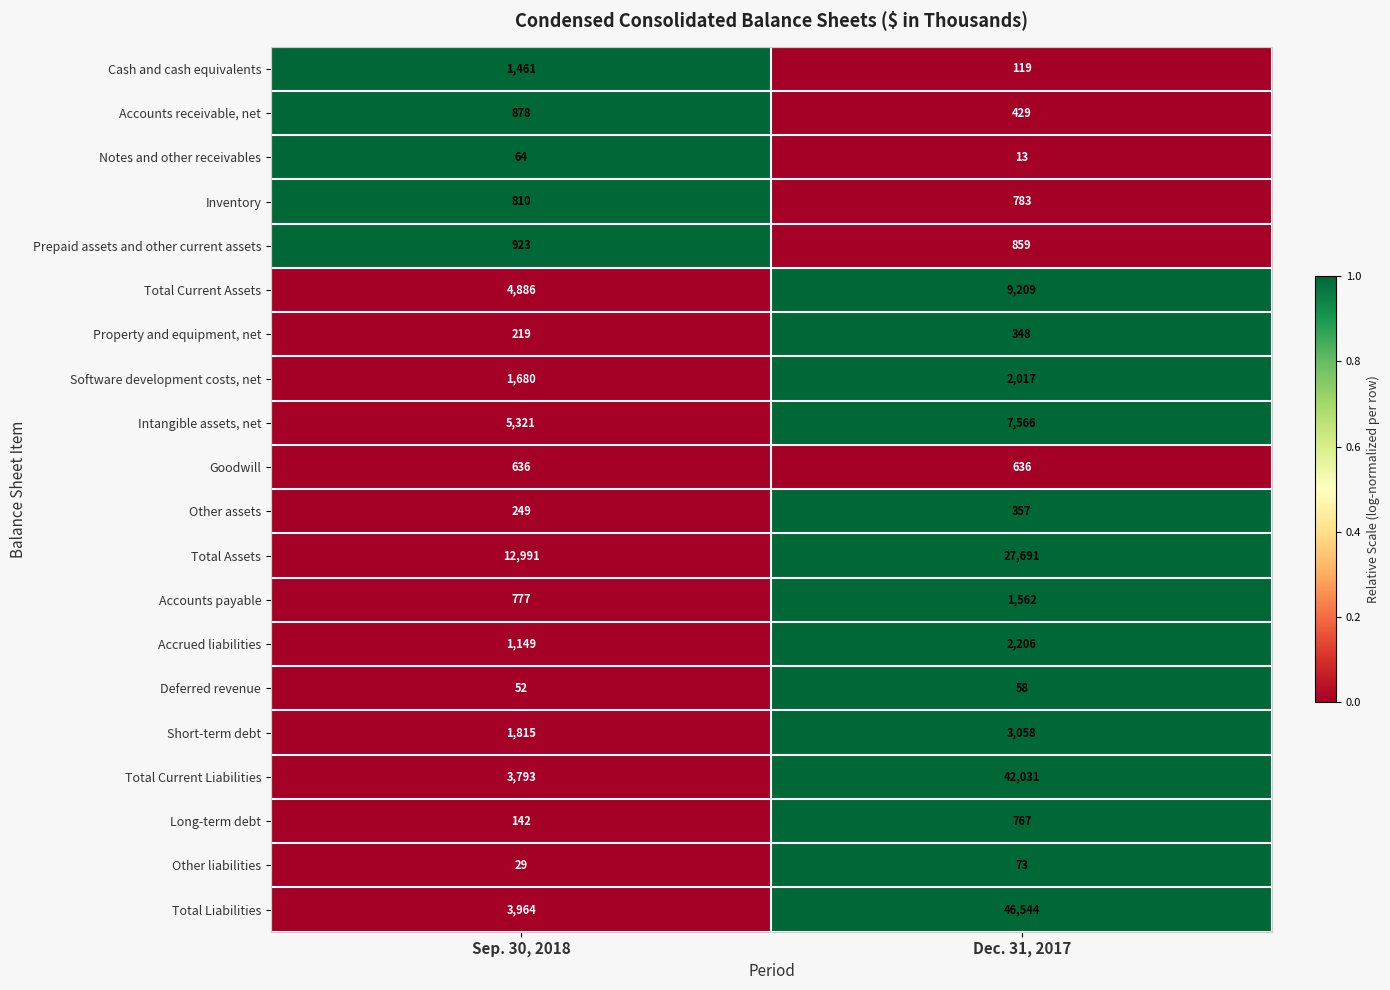

Which category has the highest value across all series?

Dec. 31, 2017